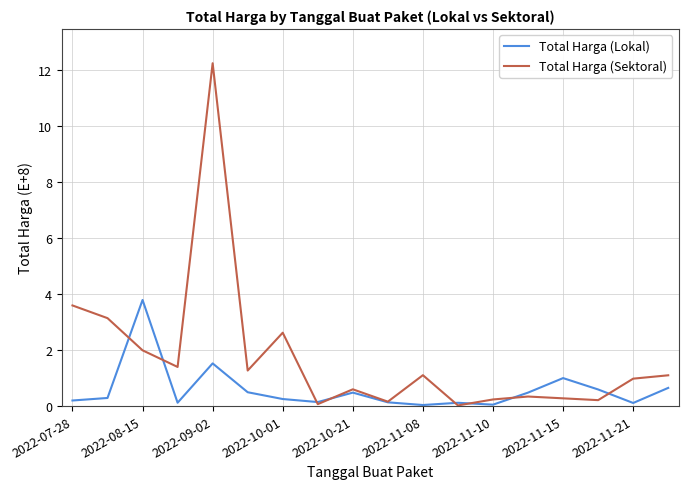

Which series has the largest total across all categories?

Total Harga (Sektoral)